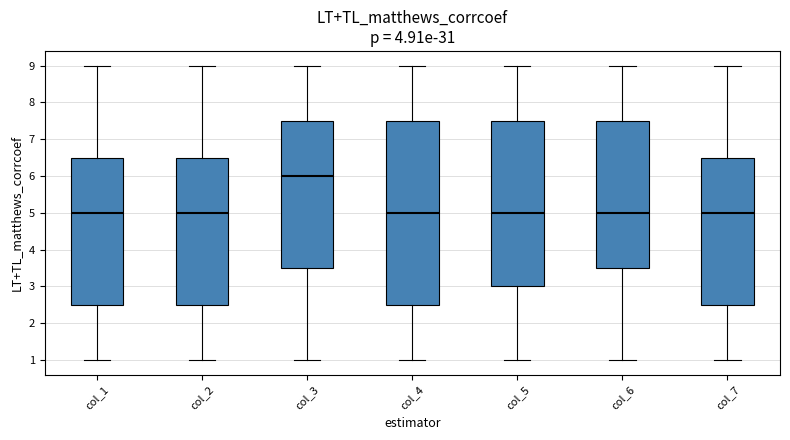

Comparing the boxes themselves (not the whiskers), which one is the tallest?

col_4